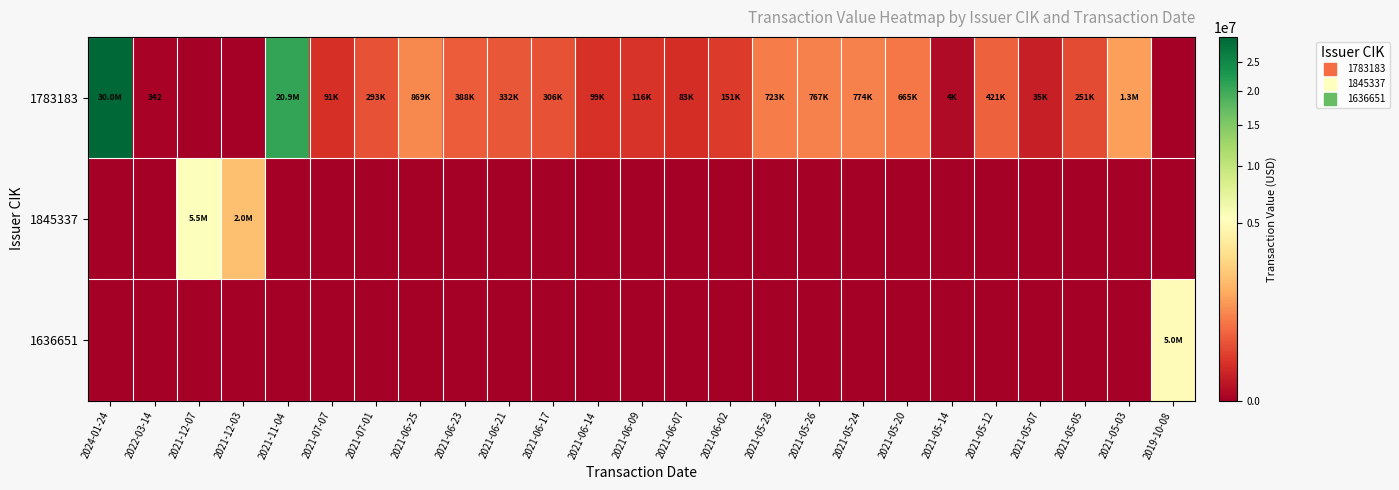

At how many categories does at least one series exceed 2510787?

4